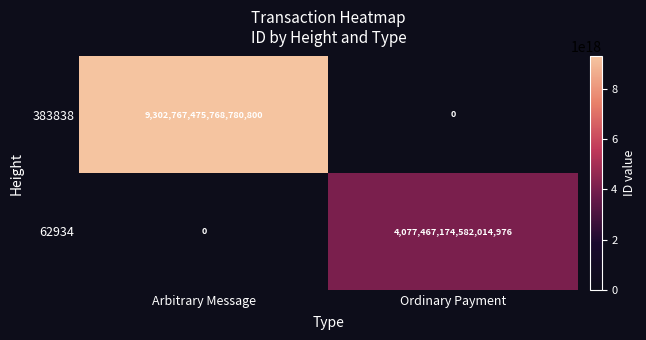

True or false: 383838 has a value of 14979899941677051904 at Arbitrary Message.

False